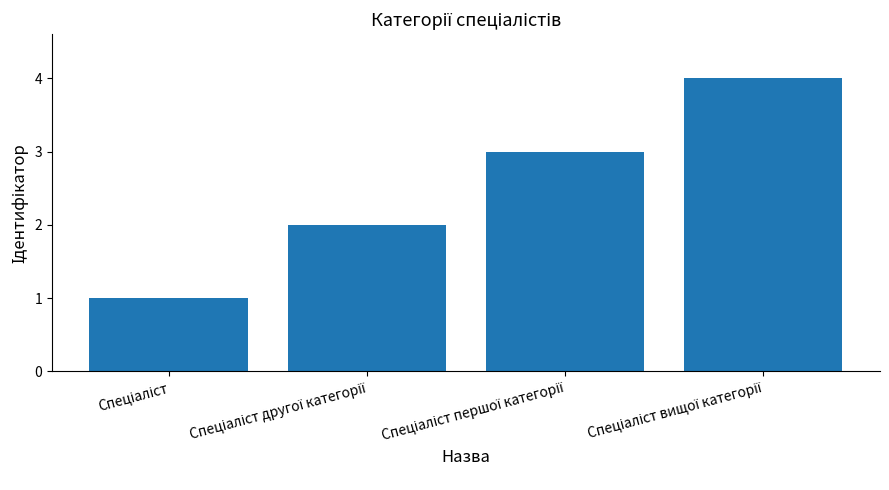

Count the values in the range 2 to 4.

3